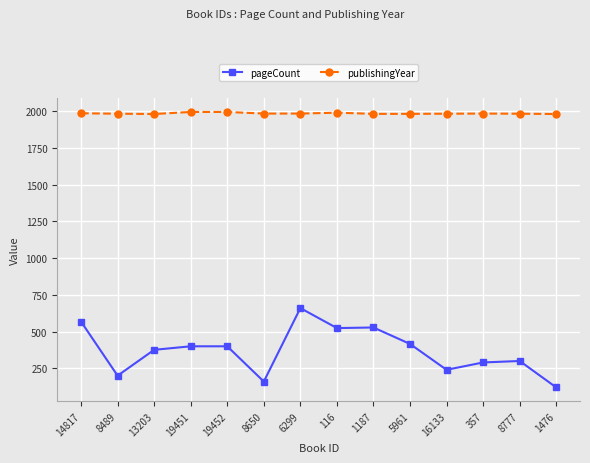

What position from the left is 357?

12